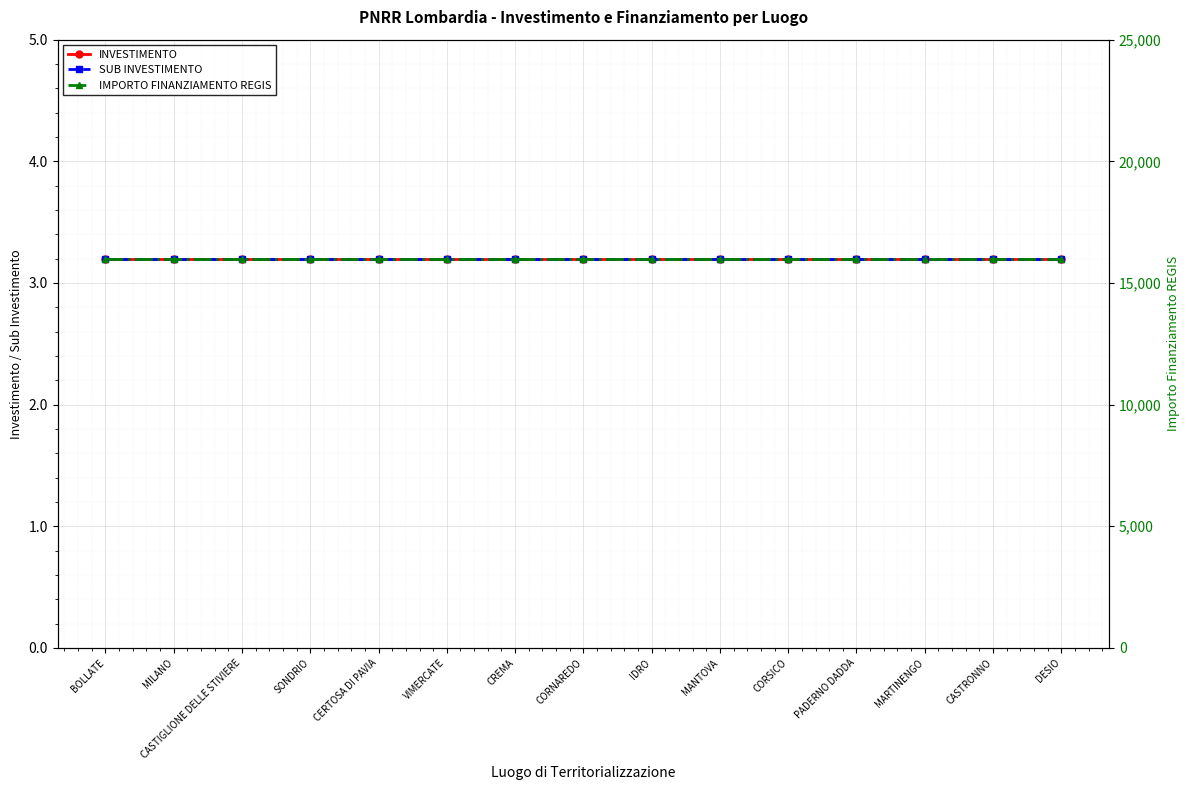

What is the difference between the highest and lowest values at VIMERCATE?

15996.8